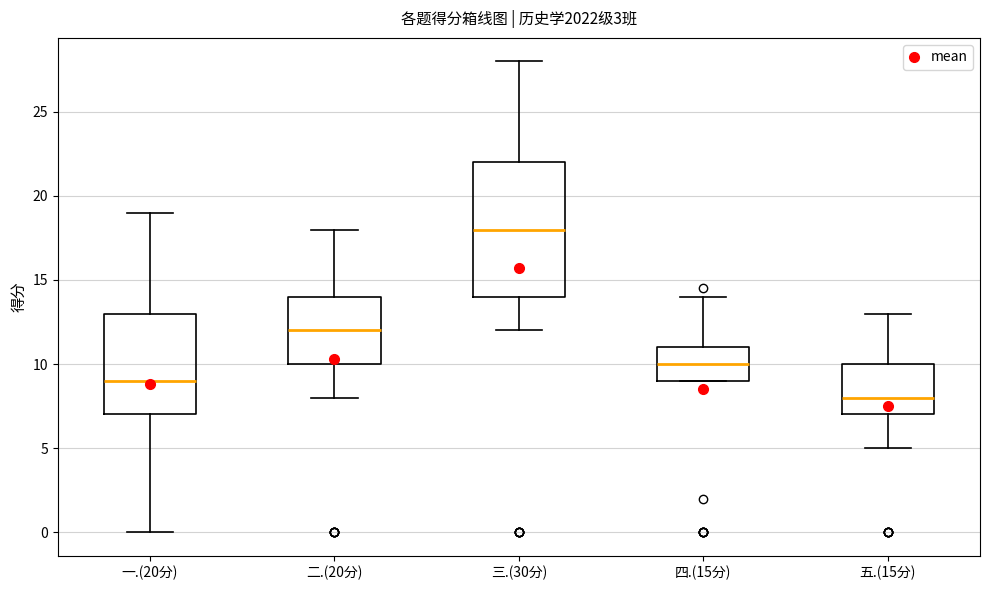

Which box has the highest median line?

三.(30分)